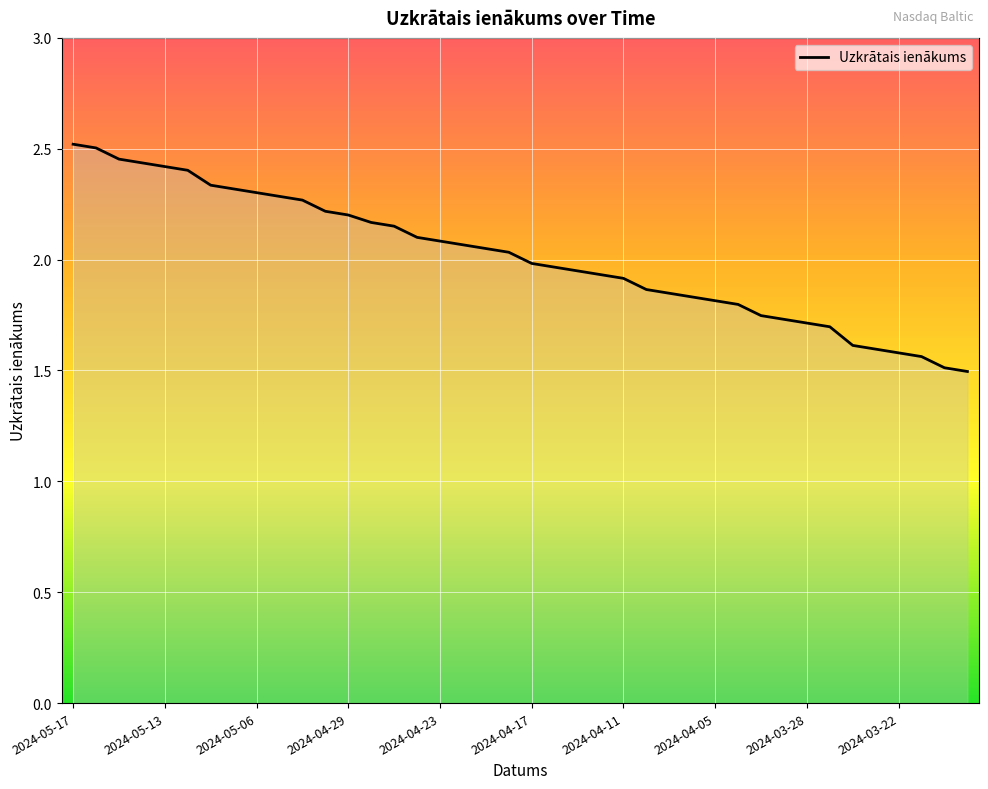

Is this an area chart (filled region under the line)?

Yes